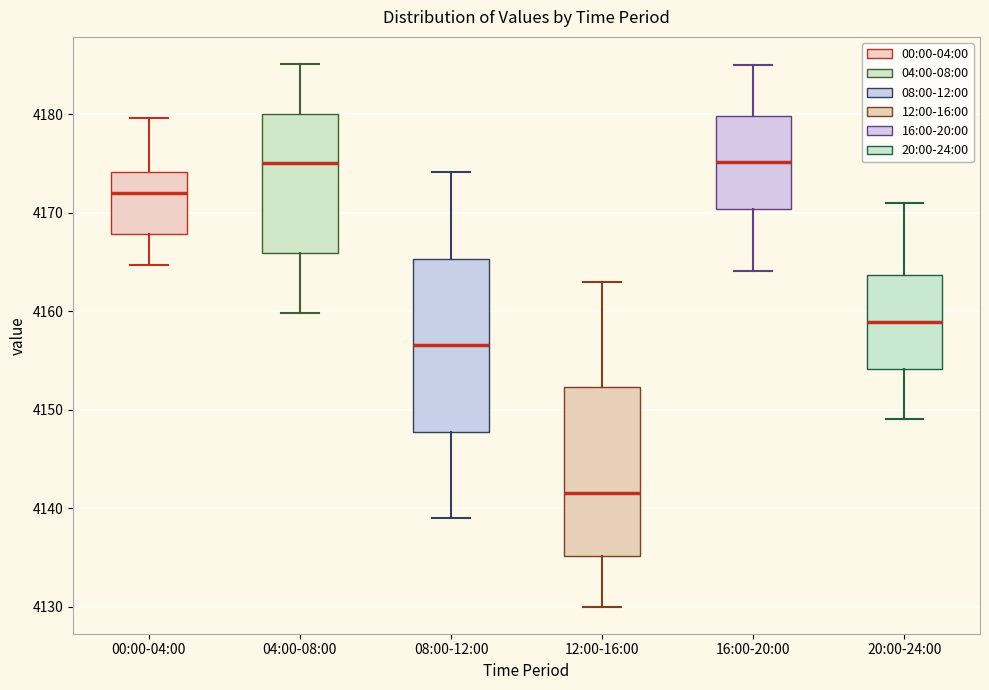

Where is the lower edge of the box for 08:00-12:00 on the y-axis? The values are not printed on the chart, so give them approximately, as read against the axis.

4148